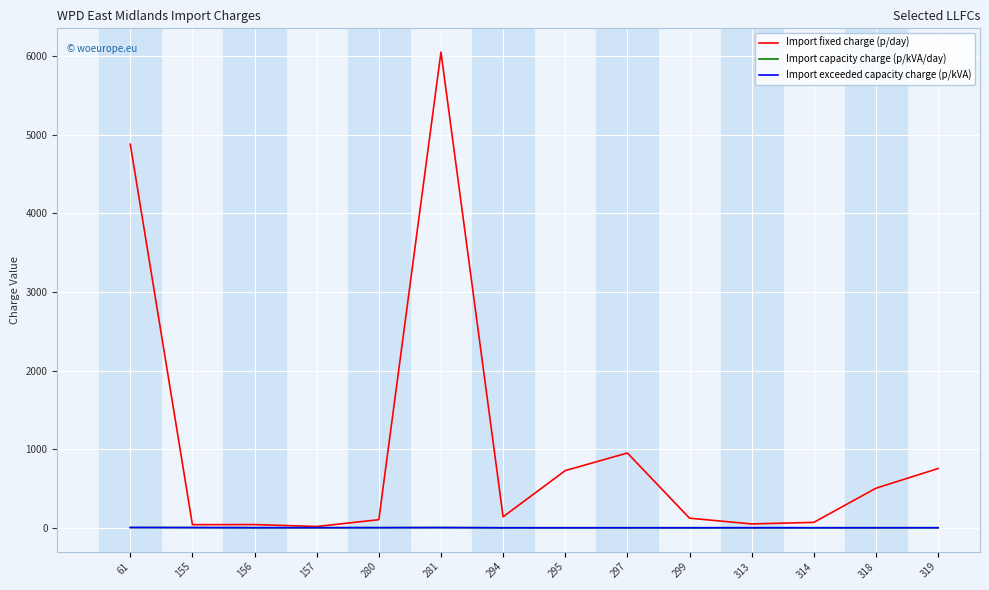

Does the chart have visible grid lines?

Yes